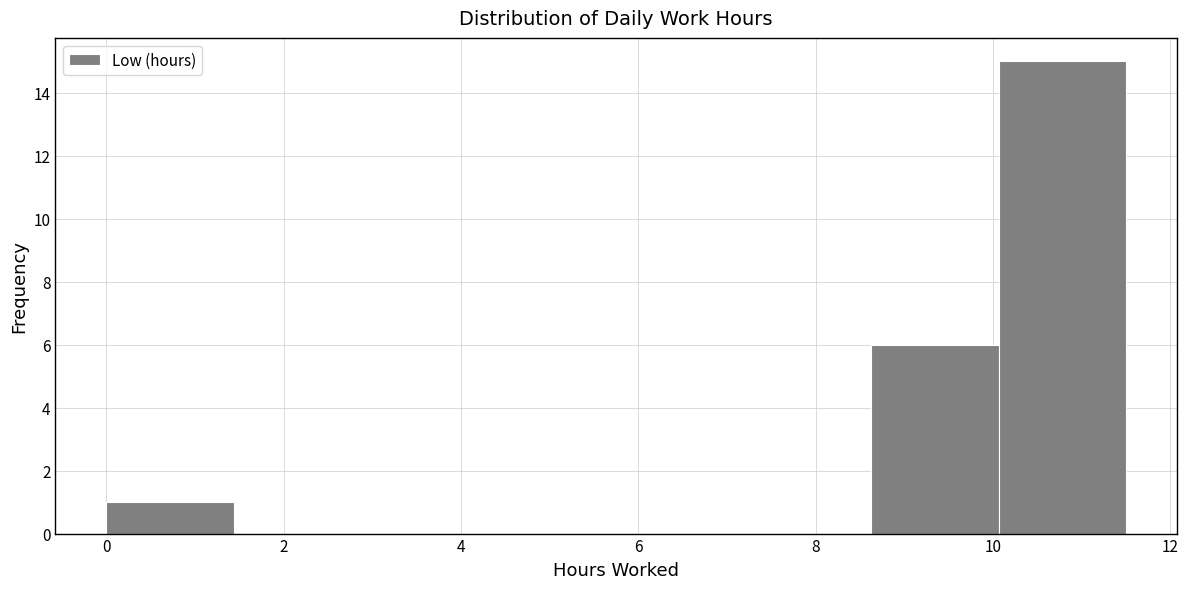

What is the height of the bar covering 8.6 to 10.0 on the x-axis? Neither the bar edges nor the heights are printed on the chart, so give them approximately, as read against the axes.

6